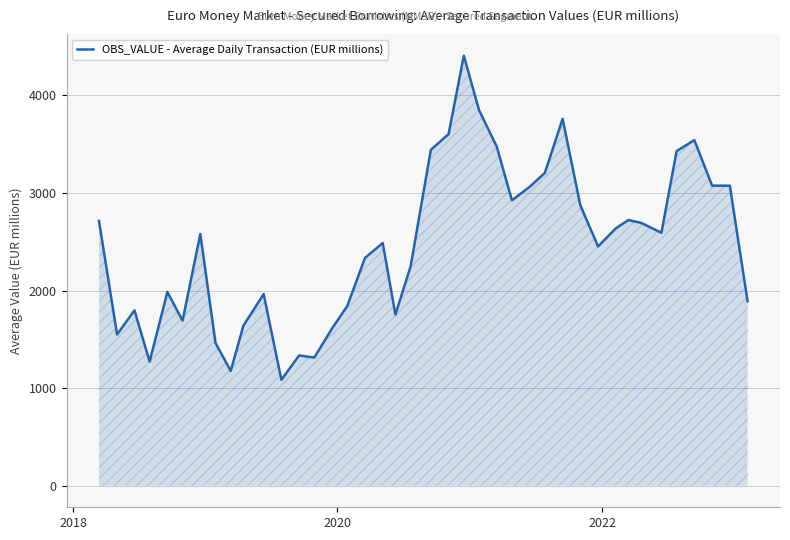

What is the maximum value shown in the chart?

4405.4